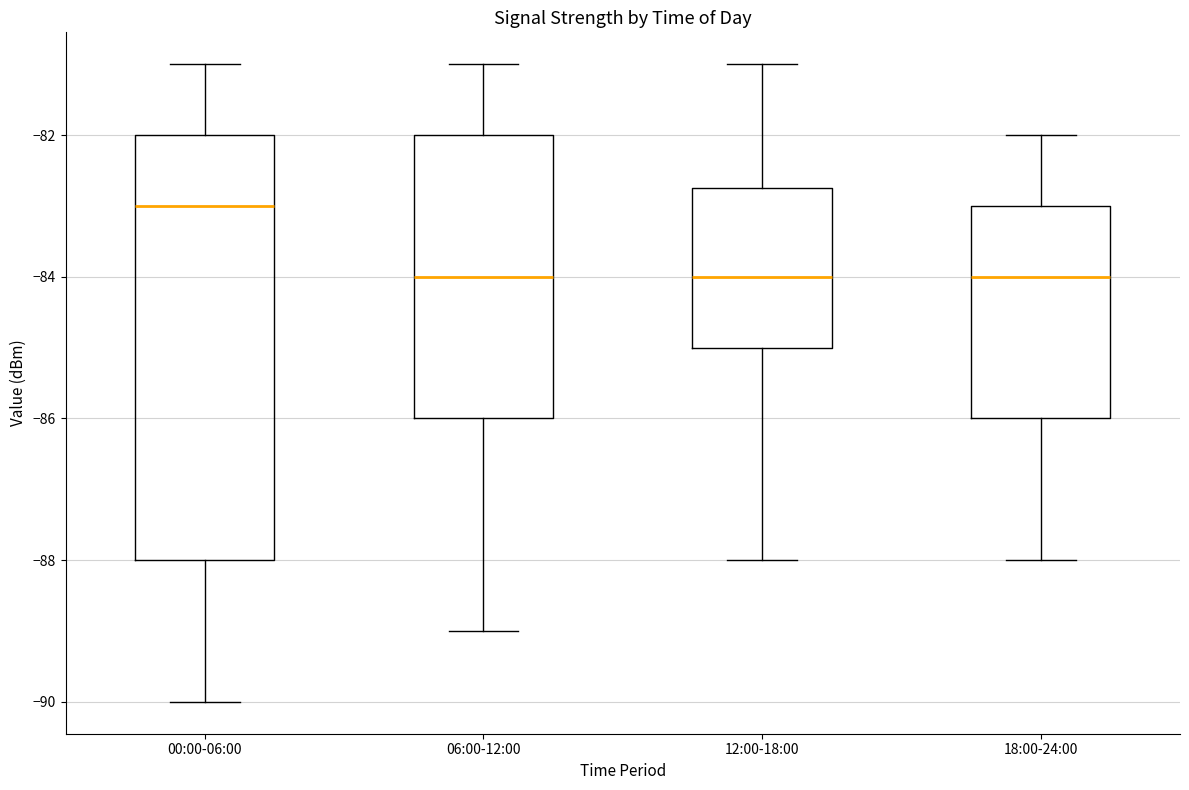

Reading left to right, read every box against the y-axis: the position of its median line, the range the box covers, and the ends of its whiskers. The values are not printed on the chart, so give them approximately, as read against the axis.

00:00-06:00: median -83.0, box -88.0 to -82.0, whiskers -90.0 to -81.0
06:00-12:00: median -84.0, box -86.0 to -82.0, whiskers -89.0 to -81.0
12:00-18:00: median -84.0, box -85.0 to -82.8, whiskers -88.0 to -81.0
18:00-24:00: median -84.0, box -86.0 to -83.0, whiskers -88.0 to -82.0